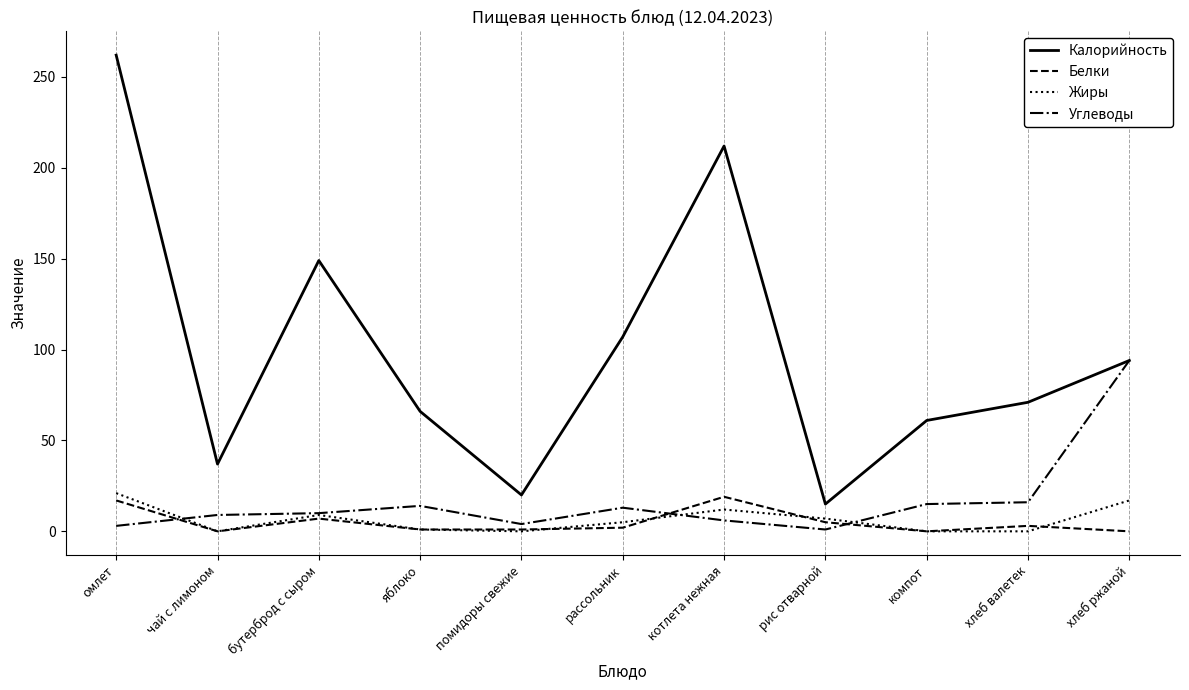

Which category has the lowest value in the Калорийность series?

рис отварной